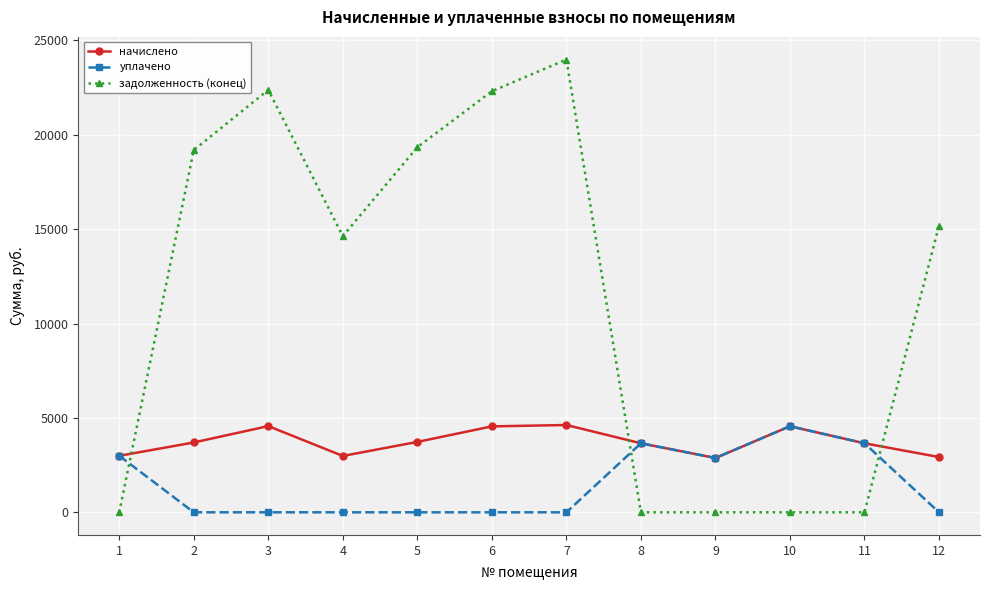

What is the value of the задолженность (конец) point at the 5th from the left?

19341.9